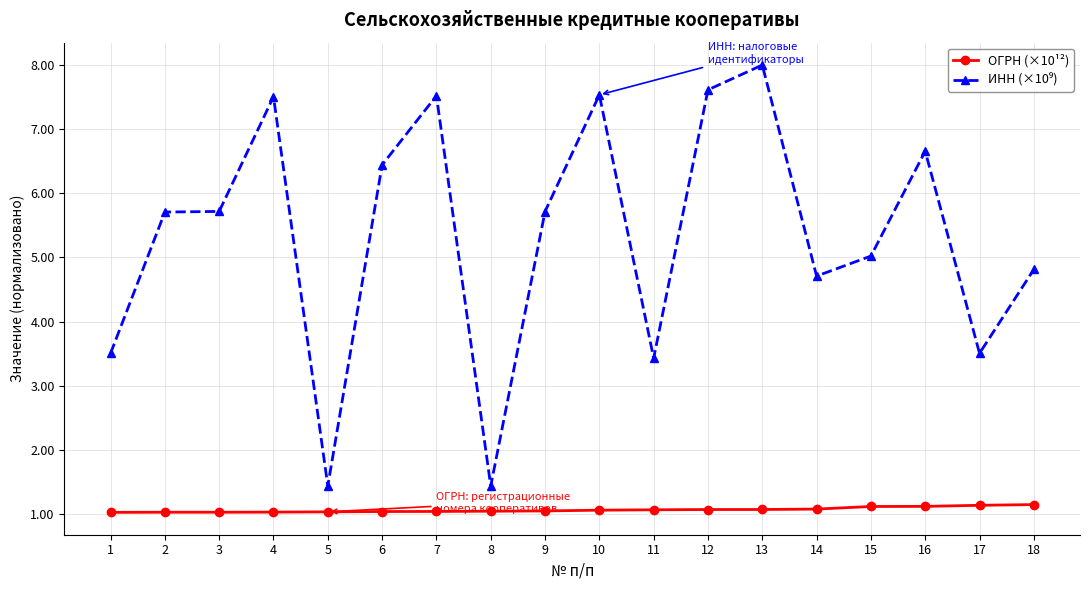

Does the chart have visible grid lines?

Yes